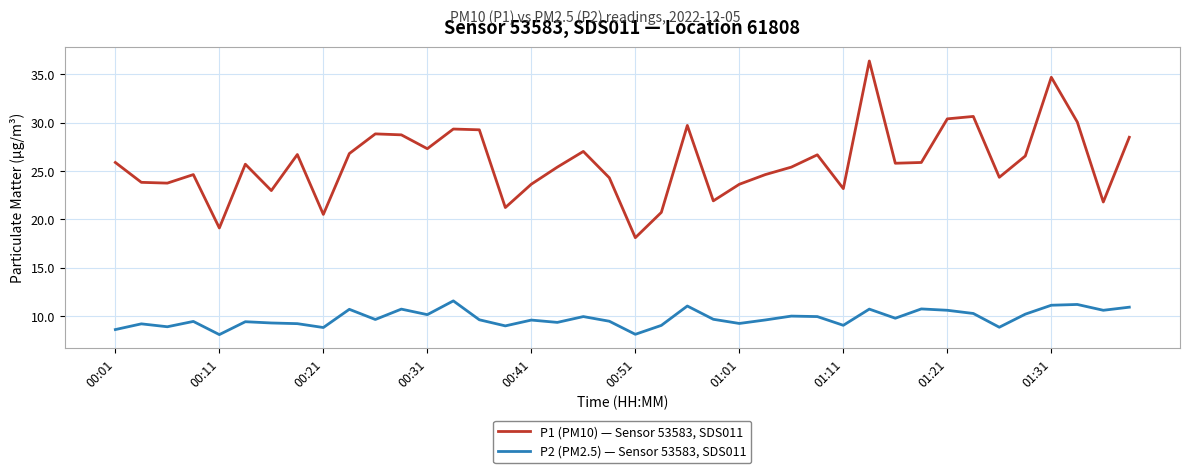

How many lines are shown in the chart?

2